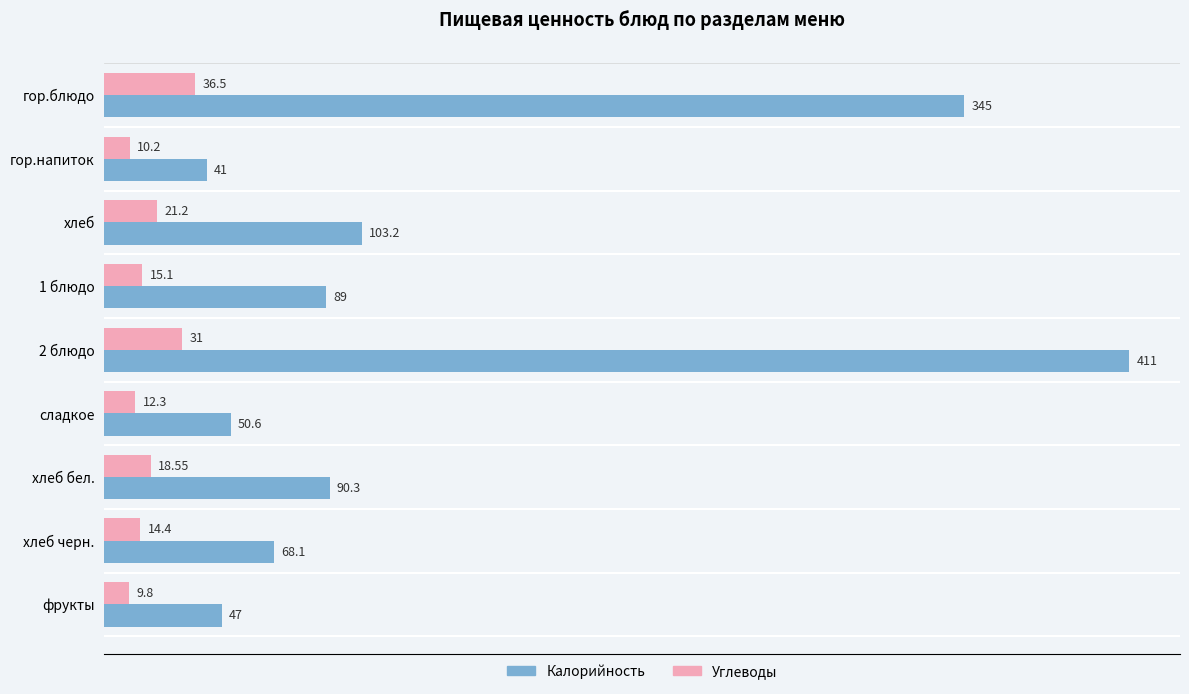

Rank the series by their maximum value, from highest to lowest.

Калорийность, Углеводы